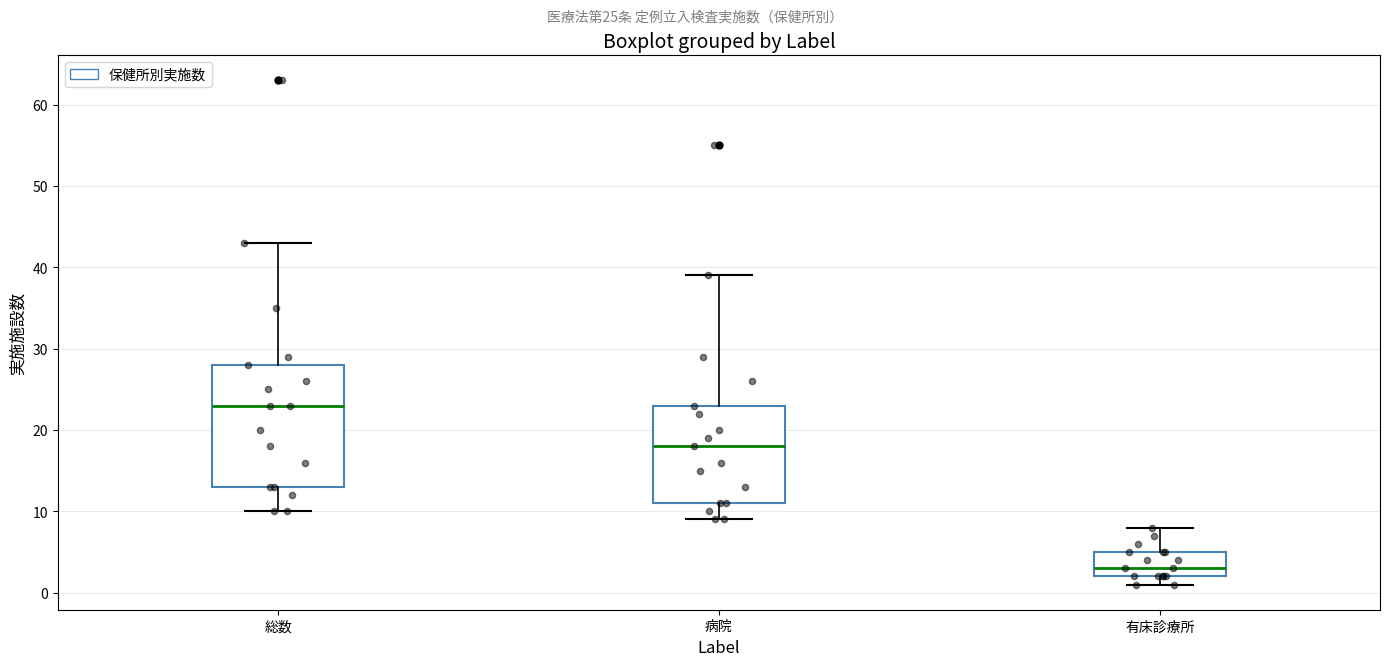

Reading left to right, transcribe this box plot: for each box, give where its median line is, the range the box spans, and where its two whiskers end, as read against the y-axis. The values are not printed on the chart, so give them approximately, as read against the axis.

総数: median 23, box 13 to 28, whiskers 10 to 43
病院: median 18, box 11 to 23, whiskers 9 to 39
有床診療所: median 3, box 2 to 5, whiskers 1 to 8